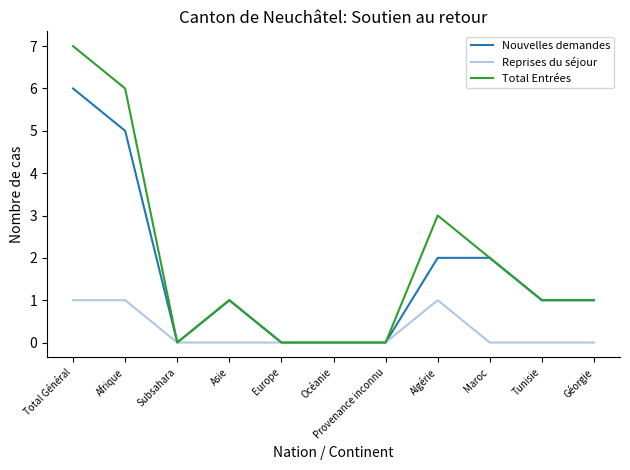

Which category has the highest value across all series?

Total Général